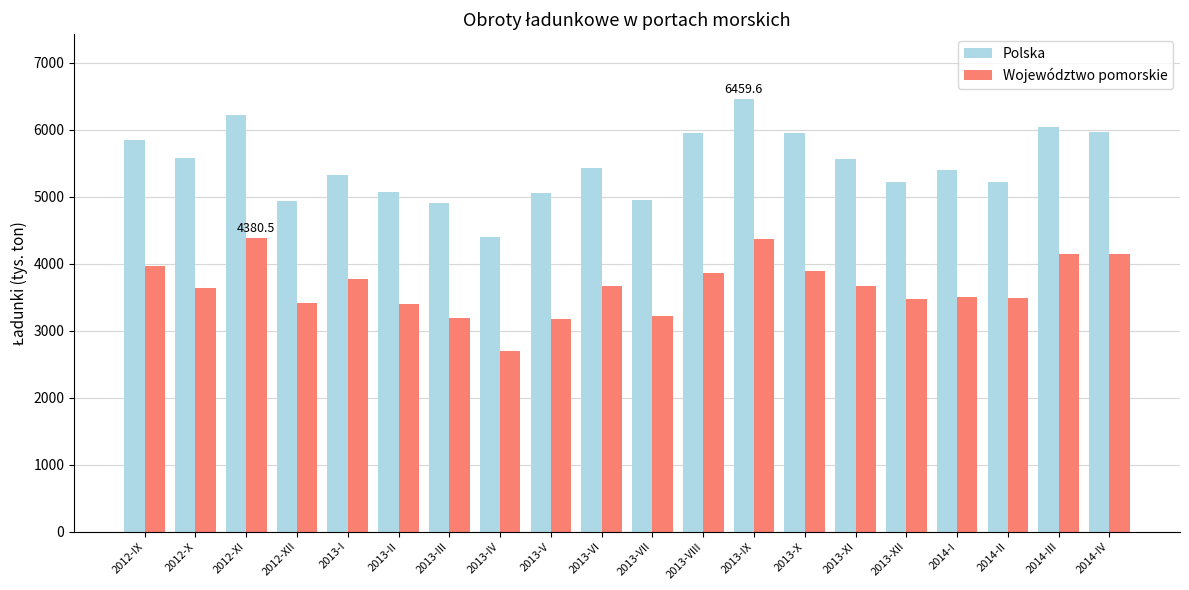

What is the minimum value shown in the chart?

2696.1